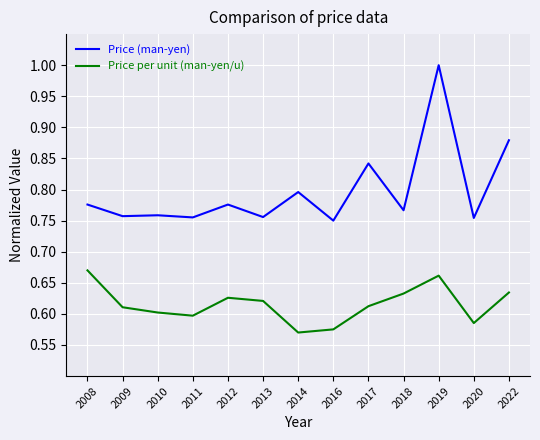

True or false: Price per unit (man-yen/u) has a value of 0.9 at 2019.

False